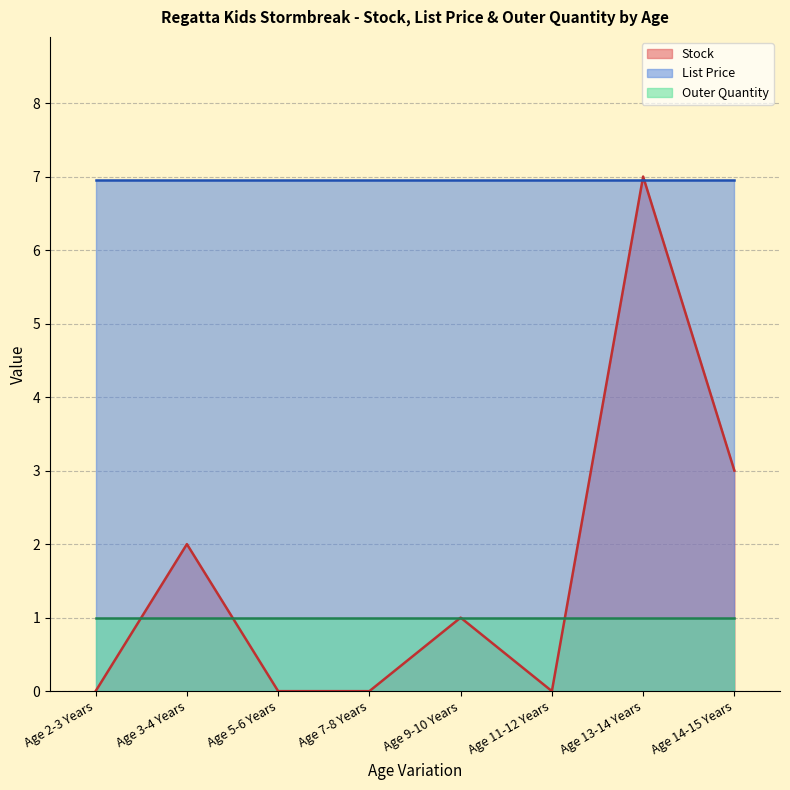

What is the value of the List Price point at the 3rd from the left?

7.0